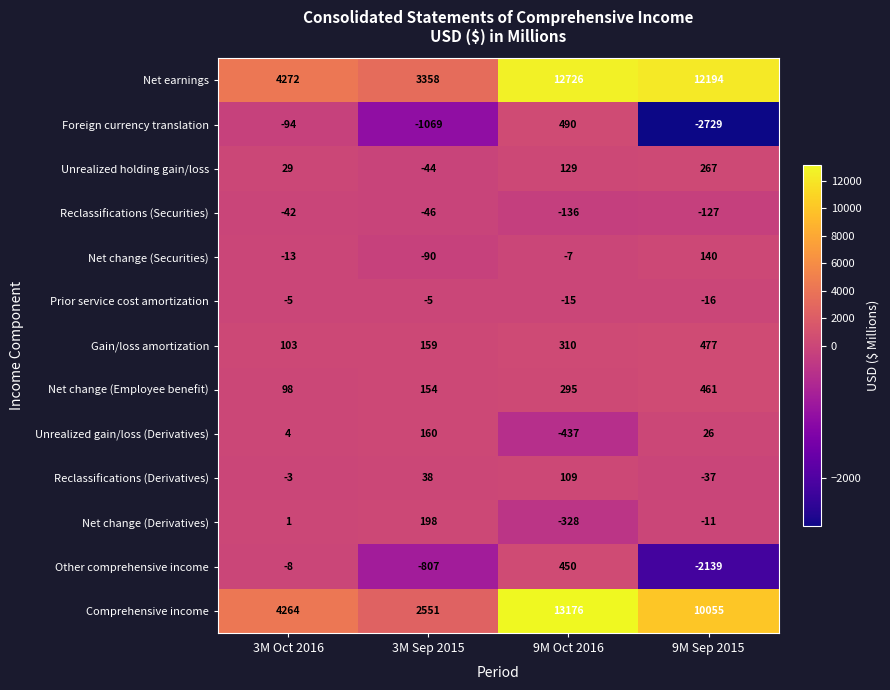

Which series changed the most between 3M Oct 2016 and 3M Sep 2015?

Comprehensive income